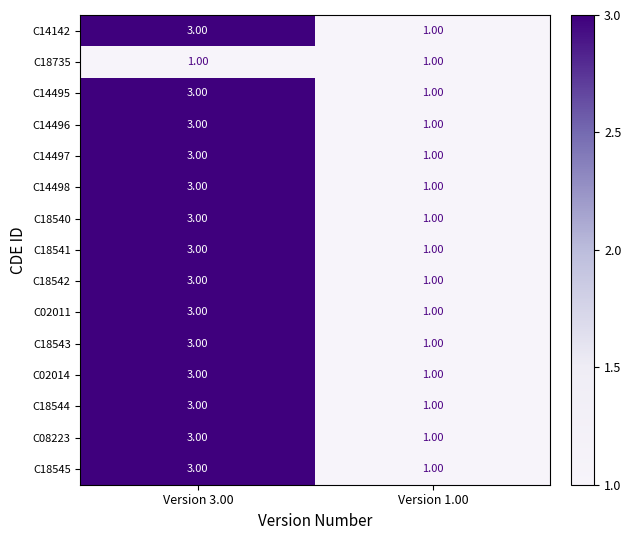

What is the sum of all C18543 values?

4